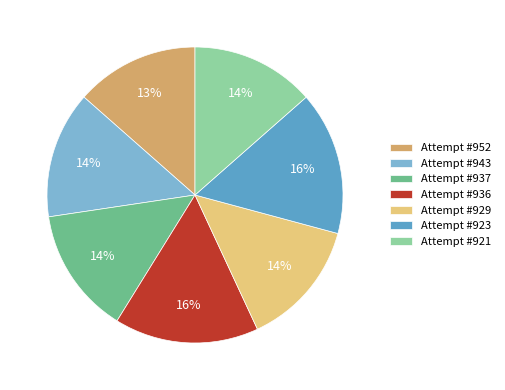

Which has a higher value, Attempt #923 or Attempt #937?

Attempt #923